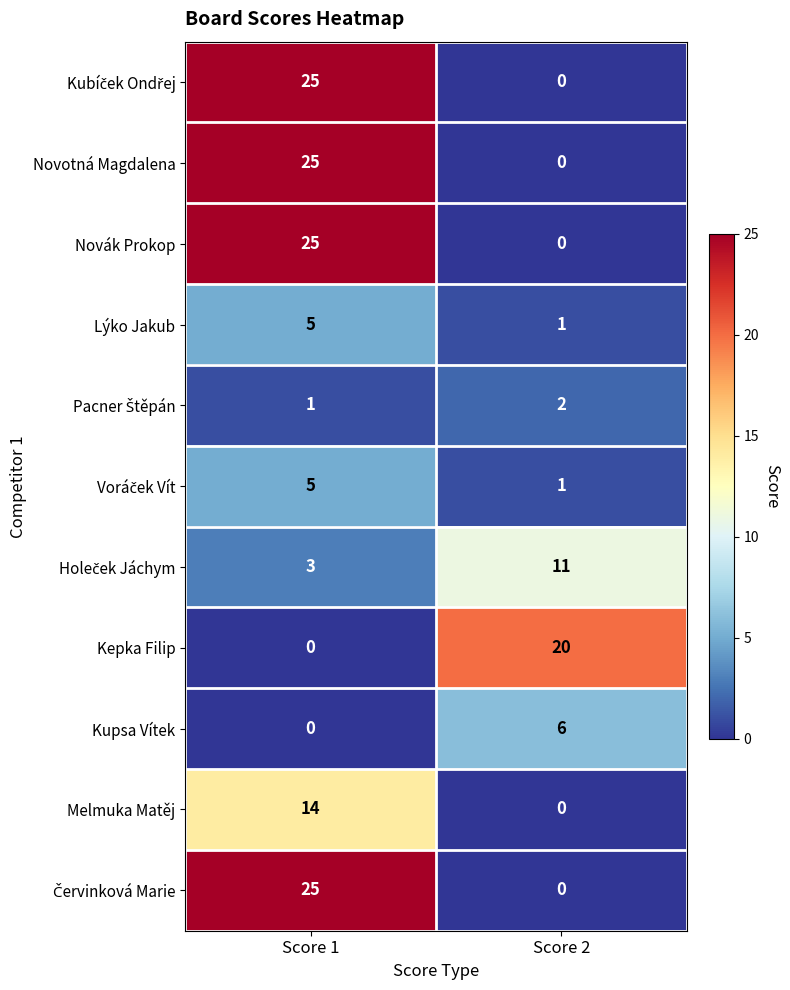

What is the total value across all series at Score 1?

128